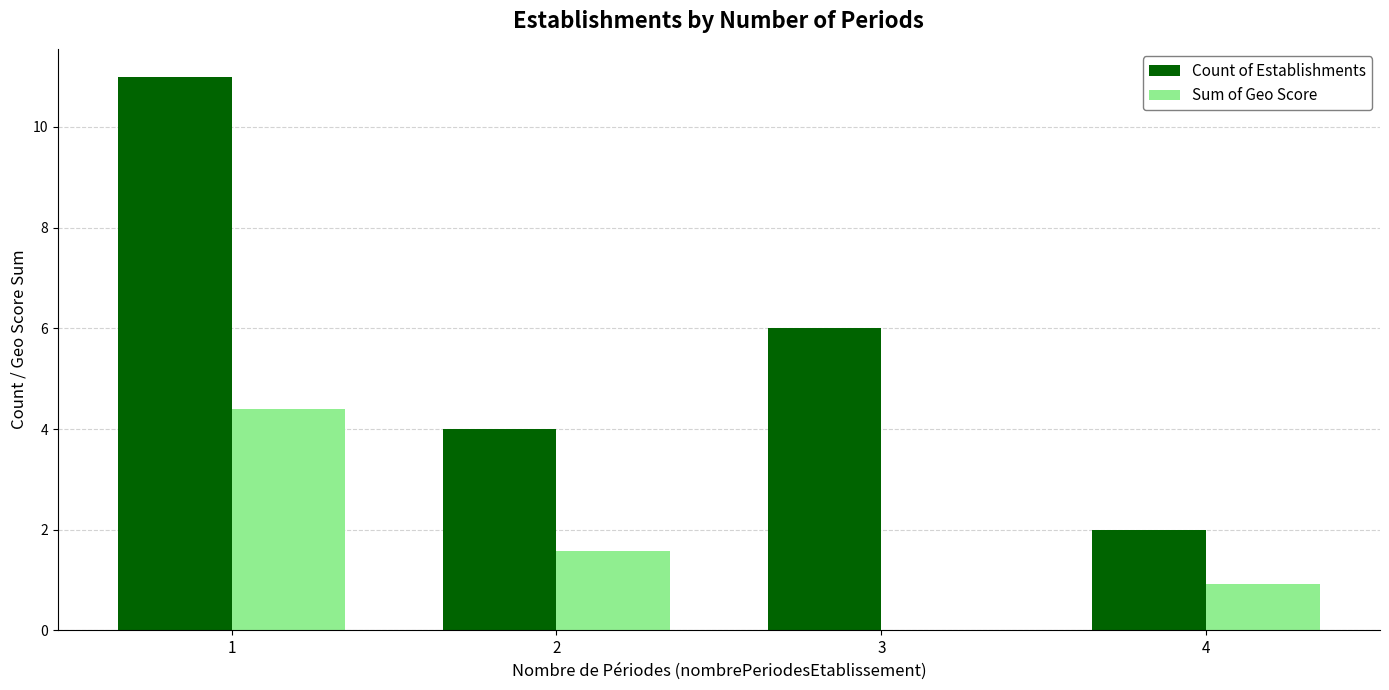

The value of Sum of Geo Score at 1 is 2.3. True or false?

False